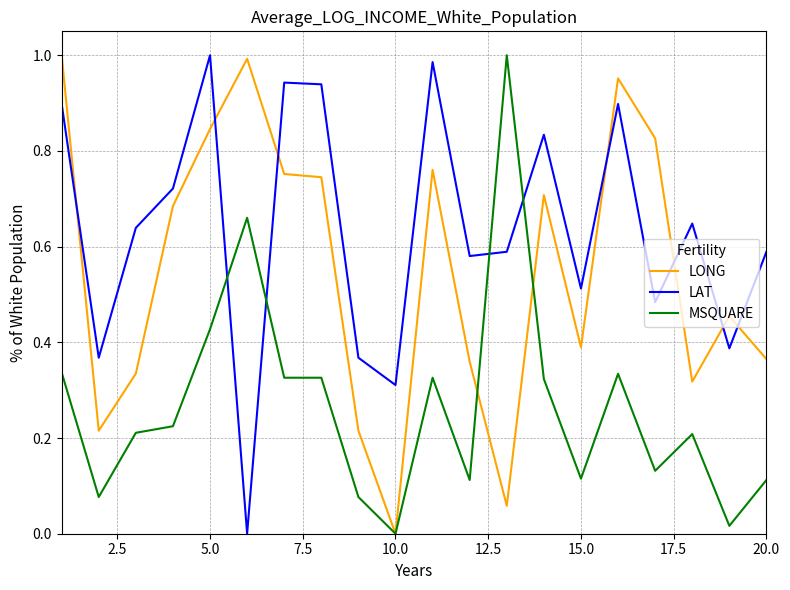

Rank the series by their average value, from highest to lowest.

LAT, LONG, MSQUARE